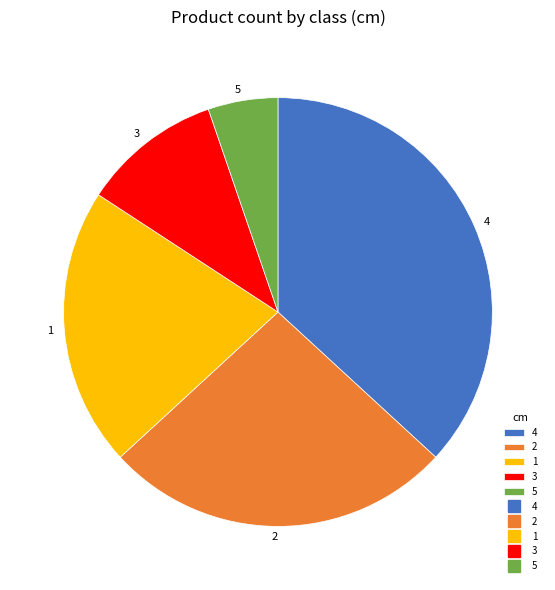

True or false: 1 accounts for 21% of the total.

True